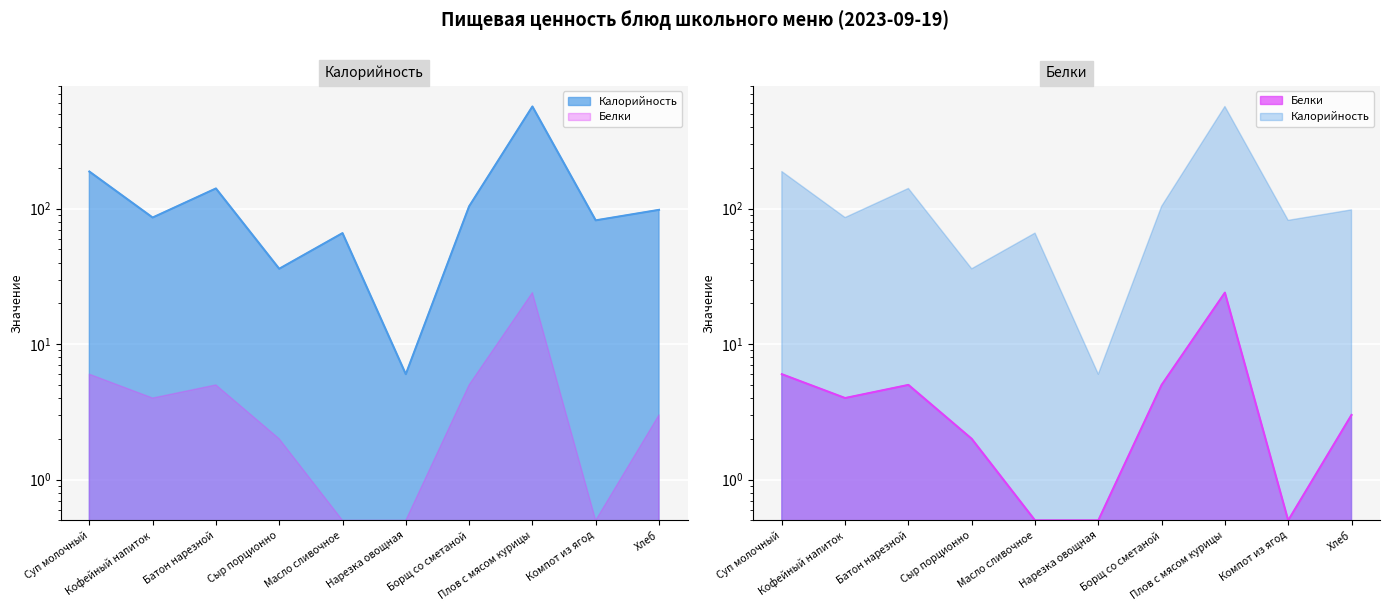

At which category does Белки reach its first local peak?

Батон нарезной